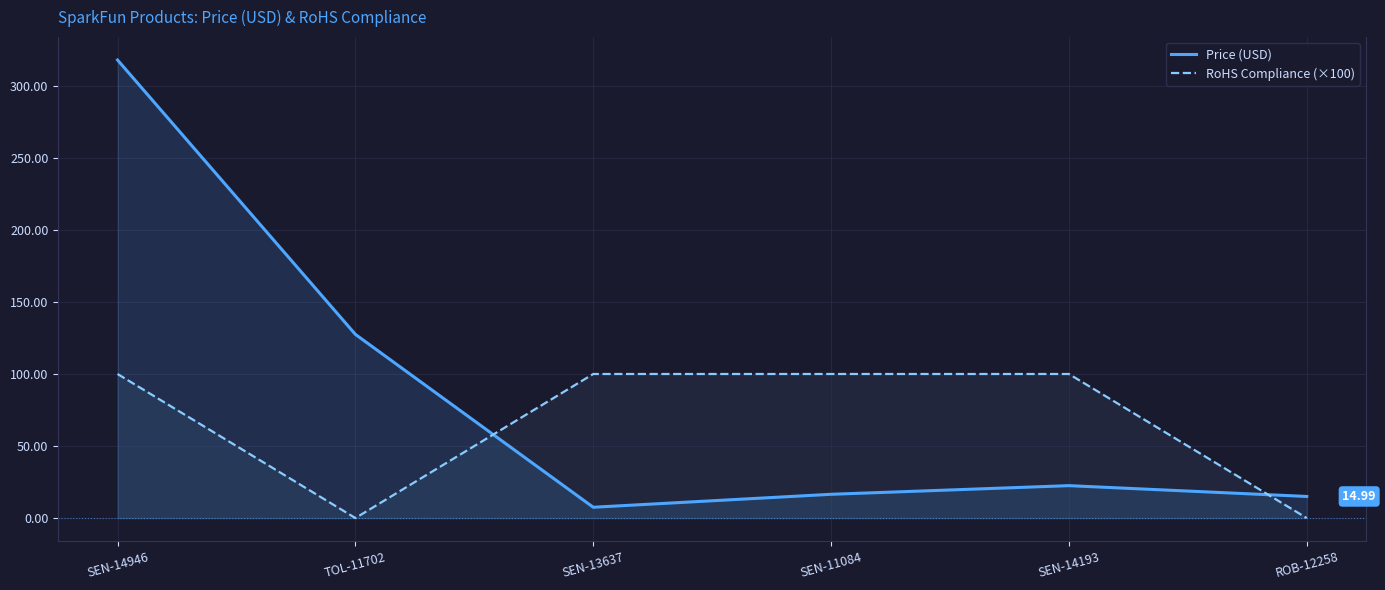

After their last crossing, which series has the higher values: Price (USD) or RoHS Compliance (×100)?

Price (USD)